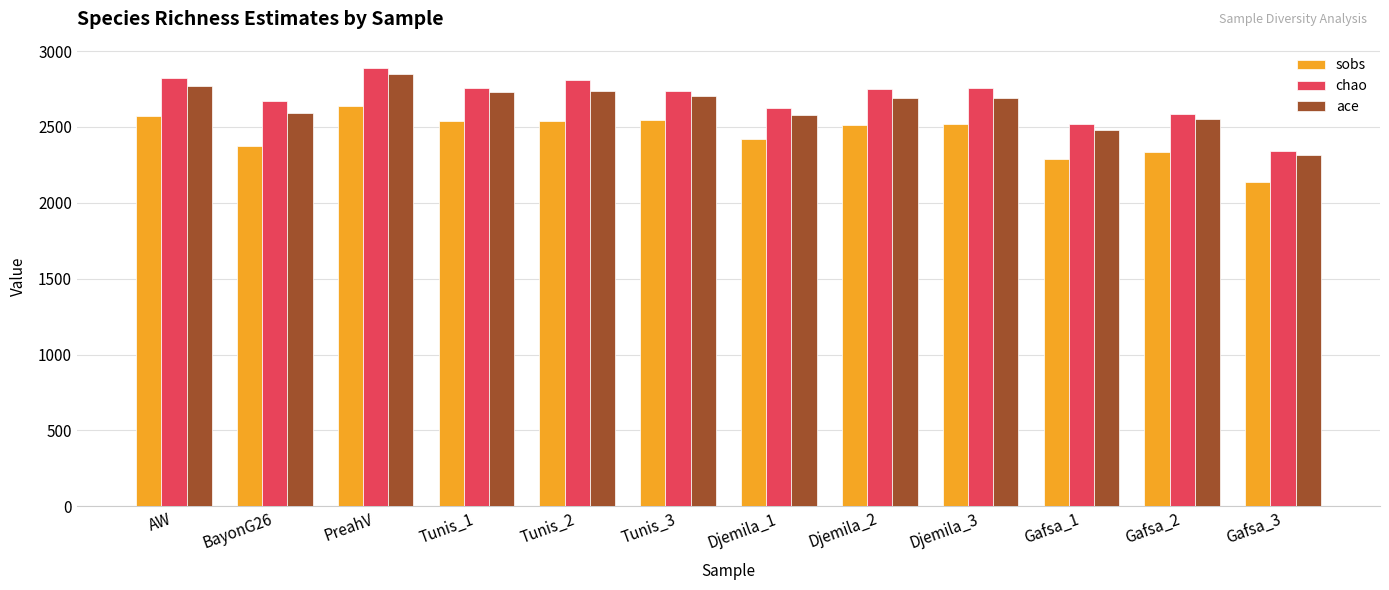

Is it true that chao equals 572.1 at Djemila_1?

False